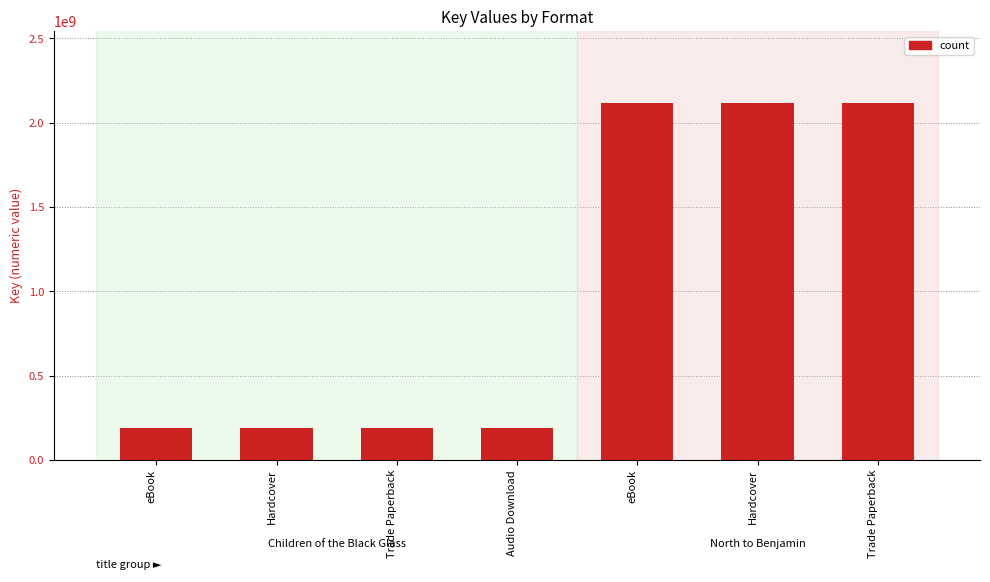

Rank the categories by value from lowest to highest.

eBook, Hardcover, Trade Paperback, Audio Download, eBook, Hardcover, Trade Paperback